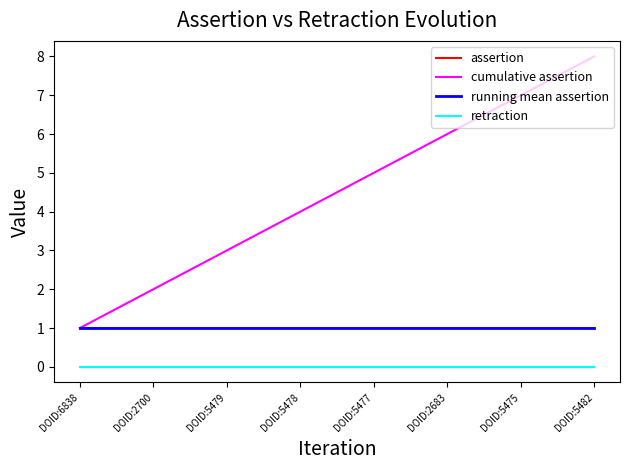

Which series has the largest total across all categories?

cumulative assertion